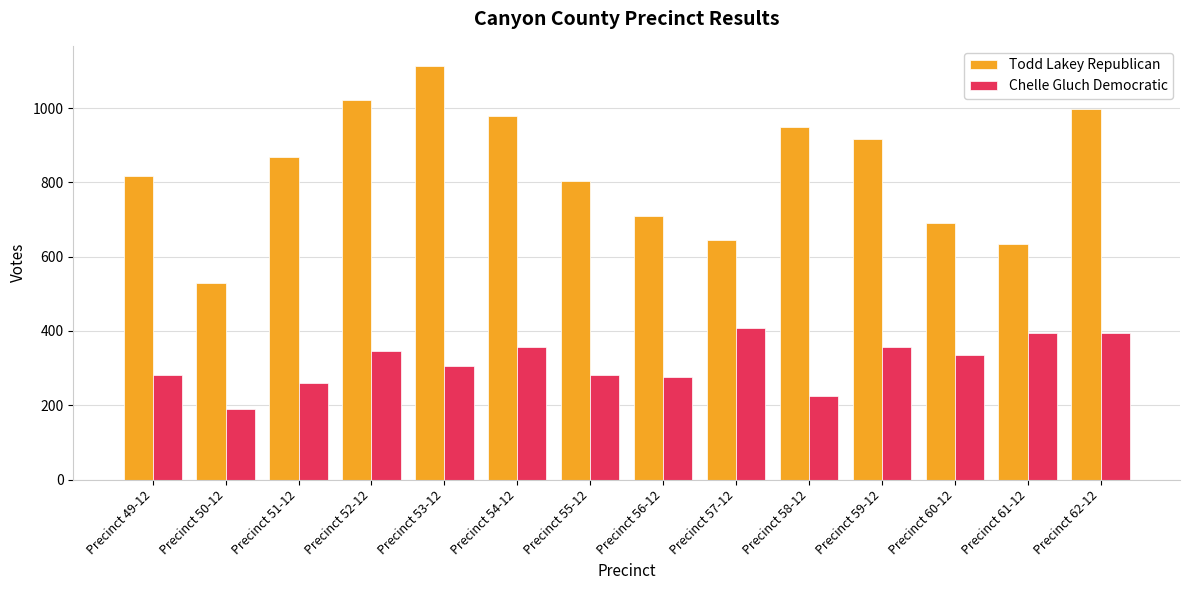

Read the Chelle Gluch Democratic value at Precinct 49-12.

281